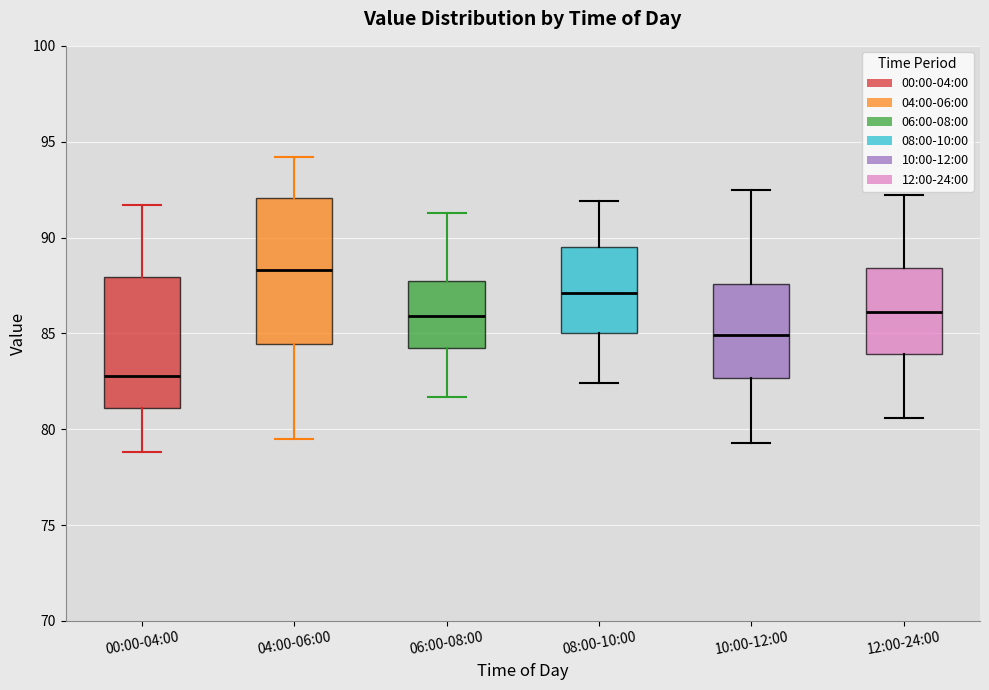

Comparing the boxes themselves (not the whiskers), which one is the tallest?

04:00-06:00